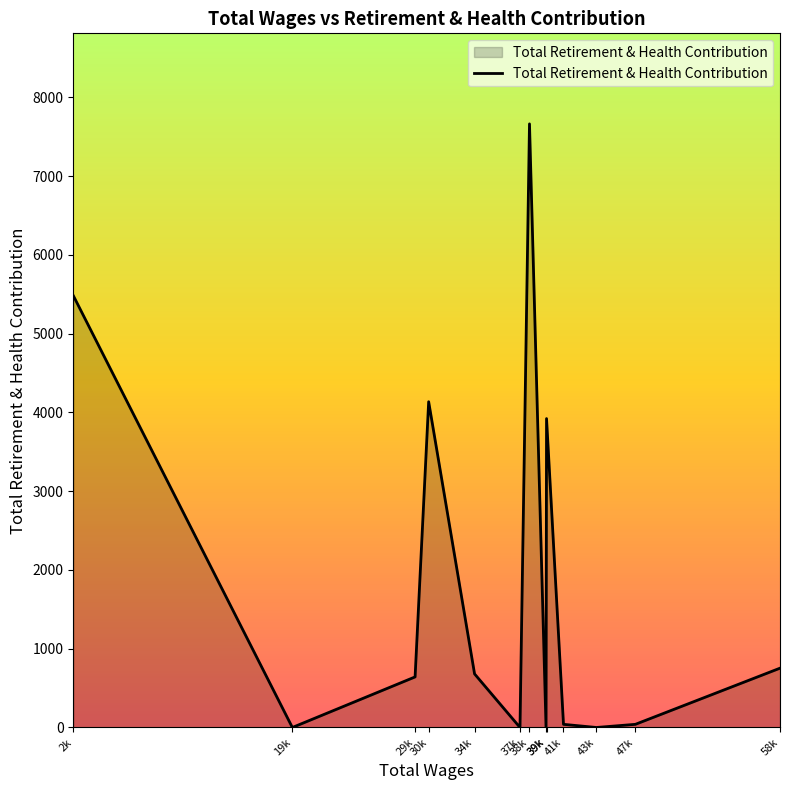

How many lines are shown in the chart?

1